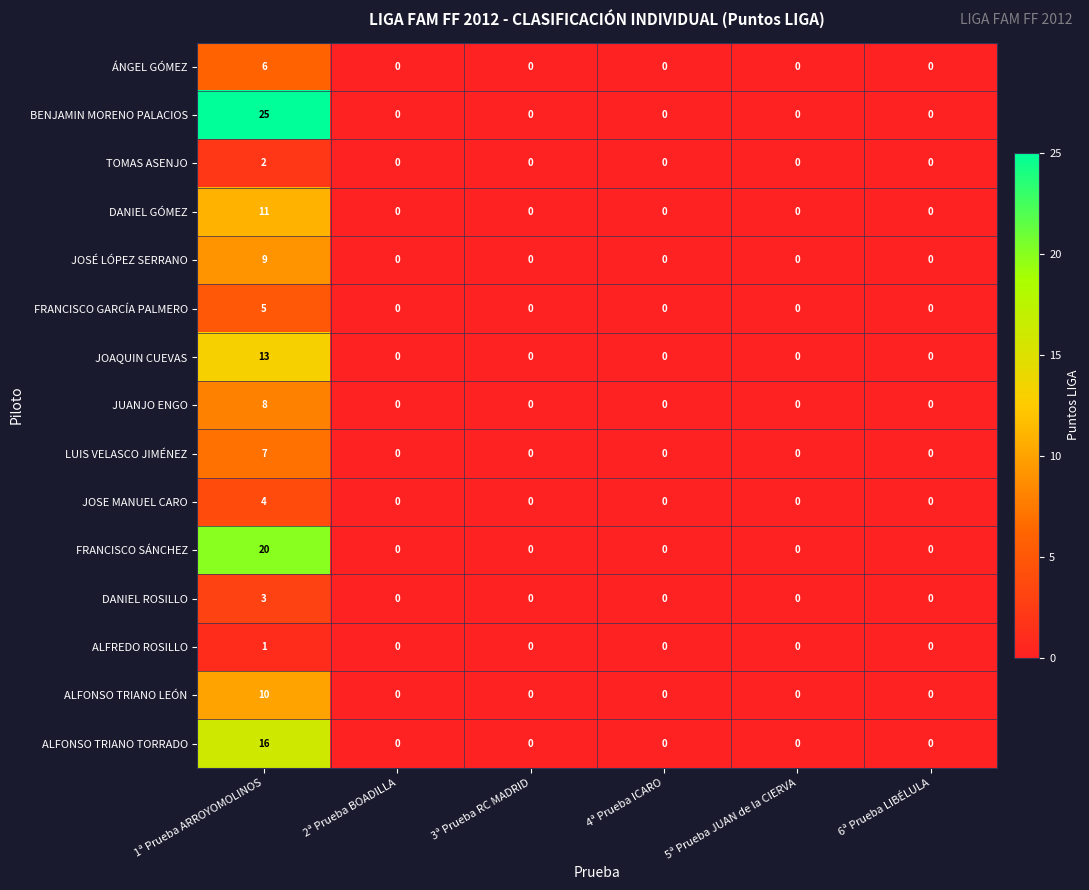

How many data points does each series have?

6